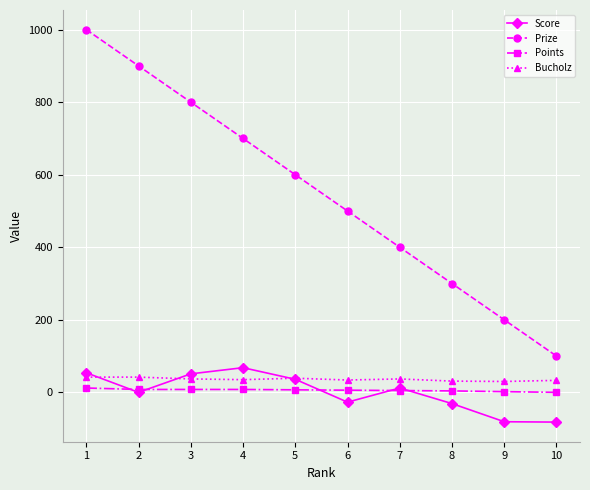

Between 2 and 6, which series saw the biggest shift?

Prize